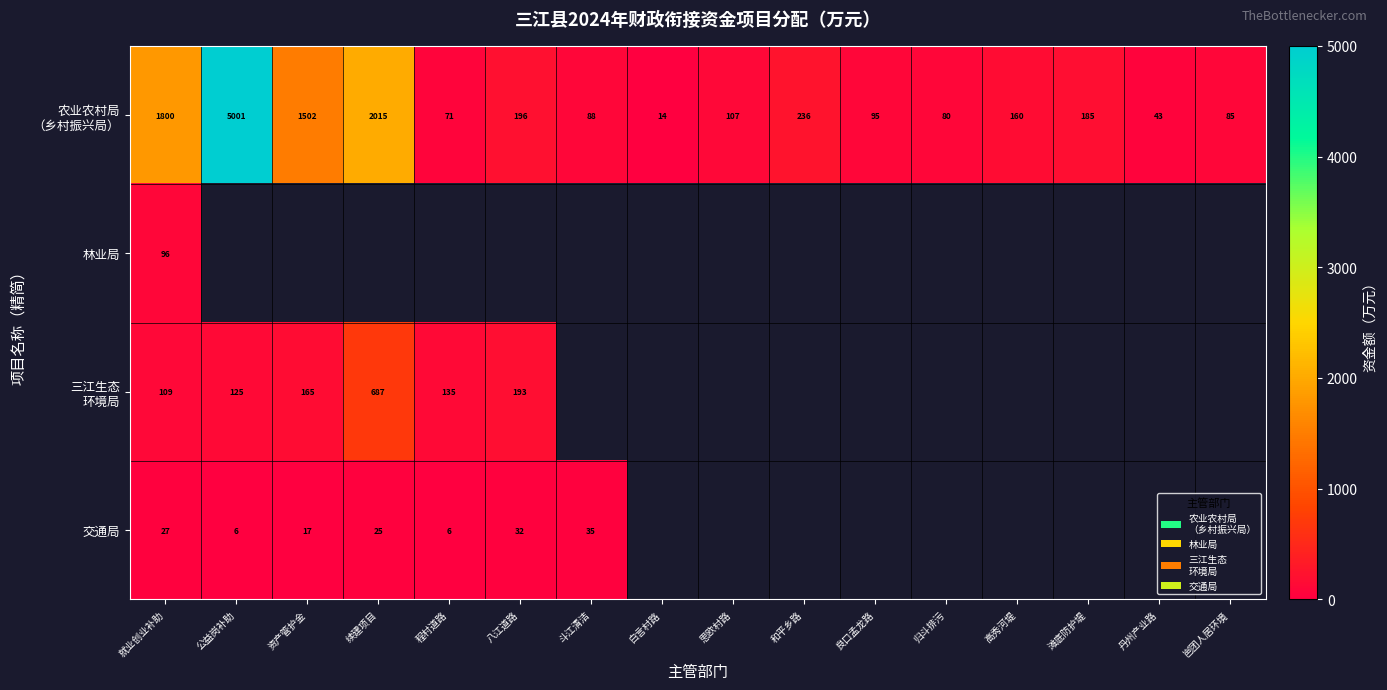

Which series changed the most between 续建项目 and 岜团人居环境?

农业农村局 （乡村振兴局）